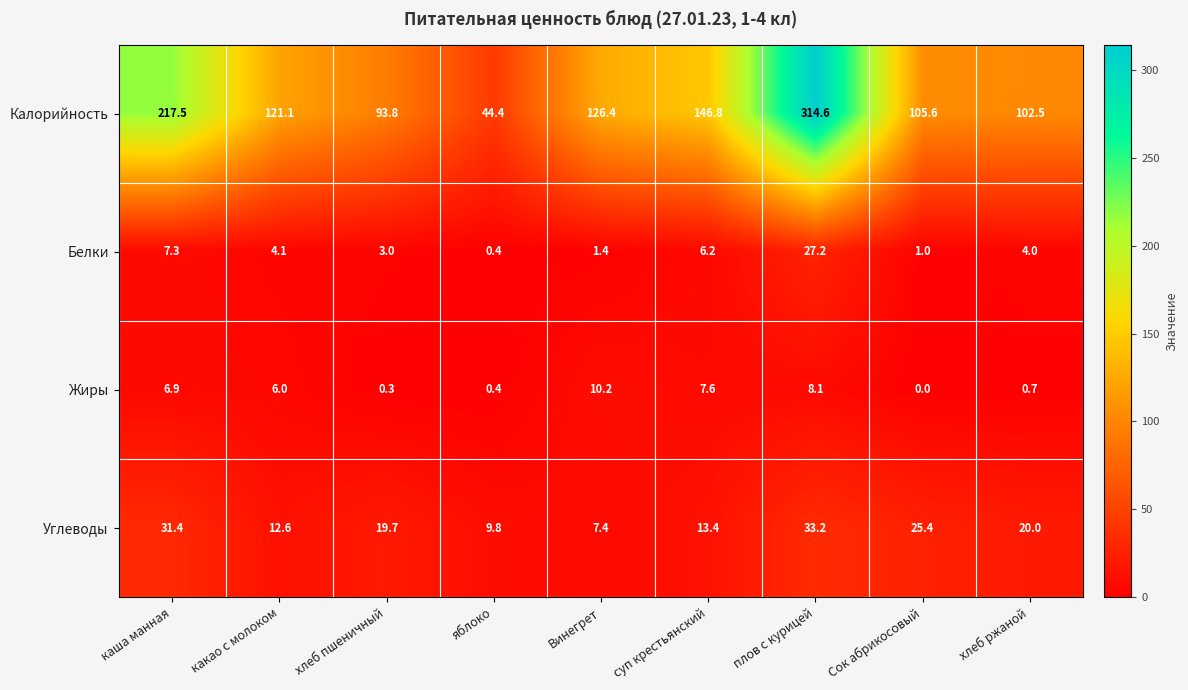

At which category does the chart reach its peak across all series?

плов с курицей